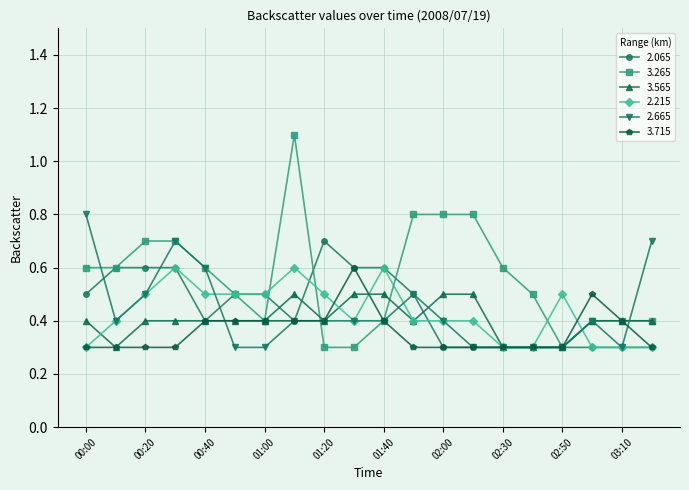

What is the minimum value shown in the chart?

0.3